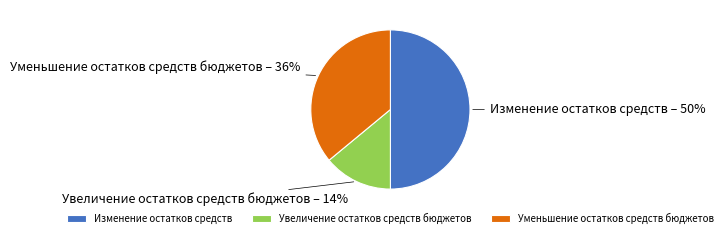

To the nearest percent, what is the difference between the Изменение остатков средств and Уменьшение остатков средств бюджетов slice percentages?

14%